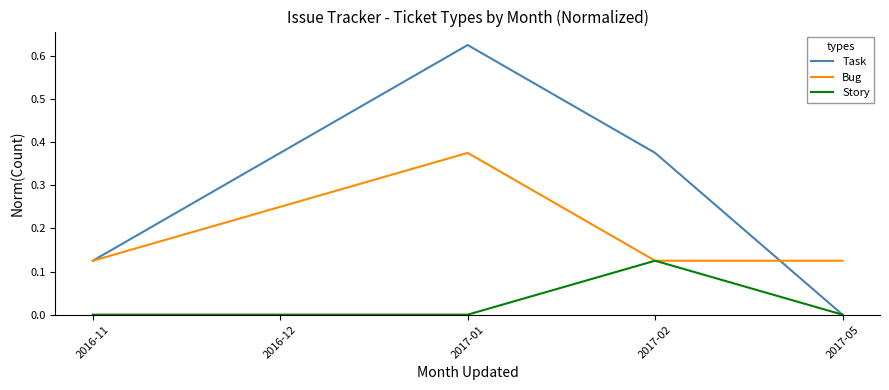

Which series has the widest spread of values?

Task